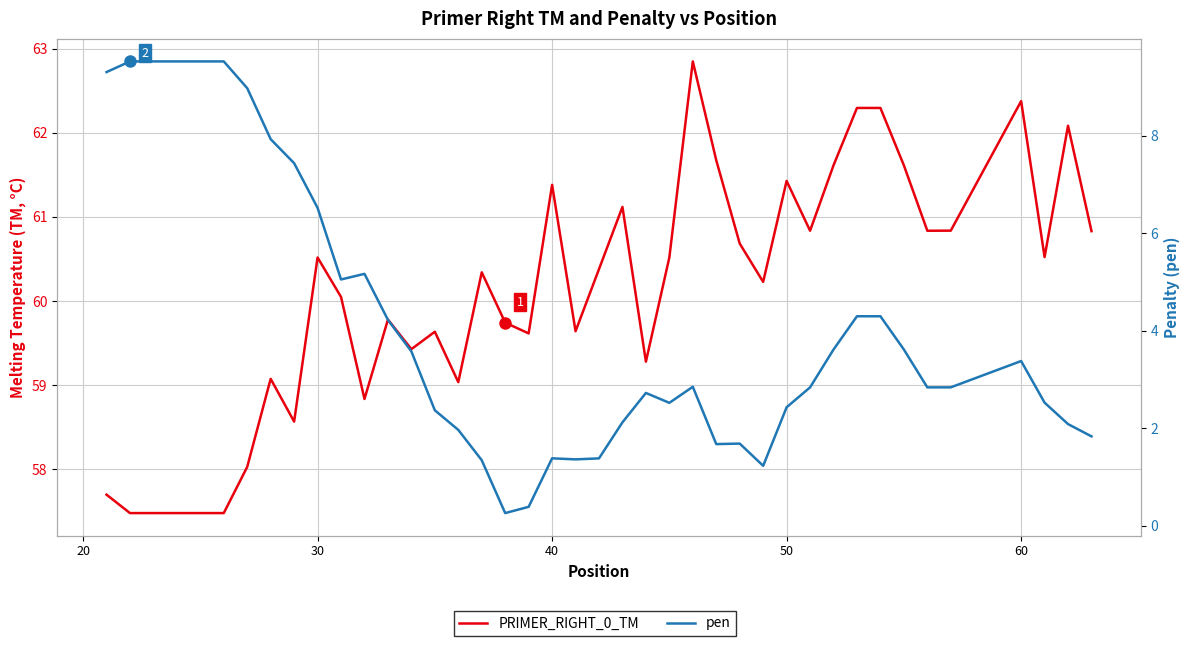

List the series in order of their peak value, highest first.

PRIMER_RIGHT_0_TM, pen